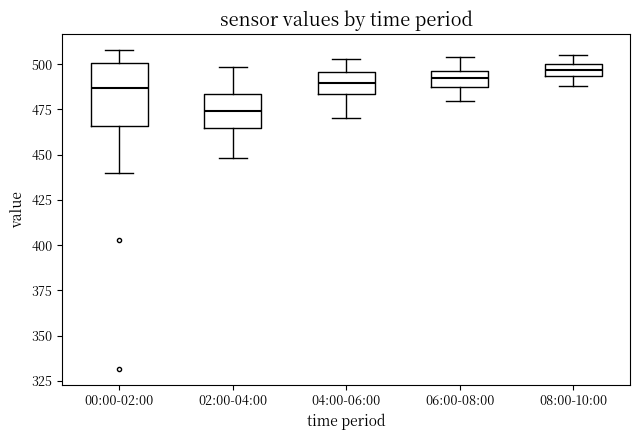

Which box's median line is the lowest?

02:00-04:00